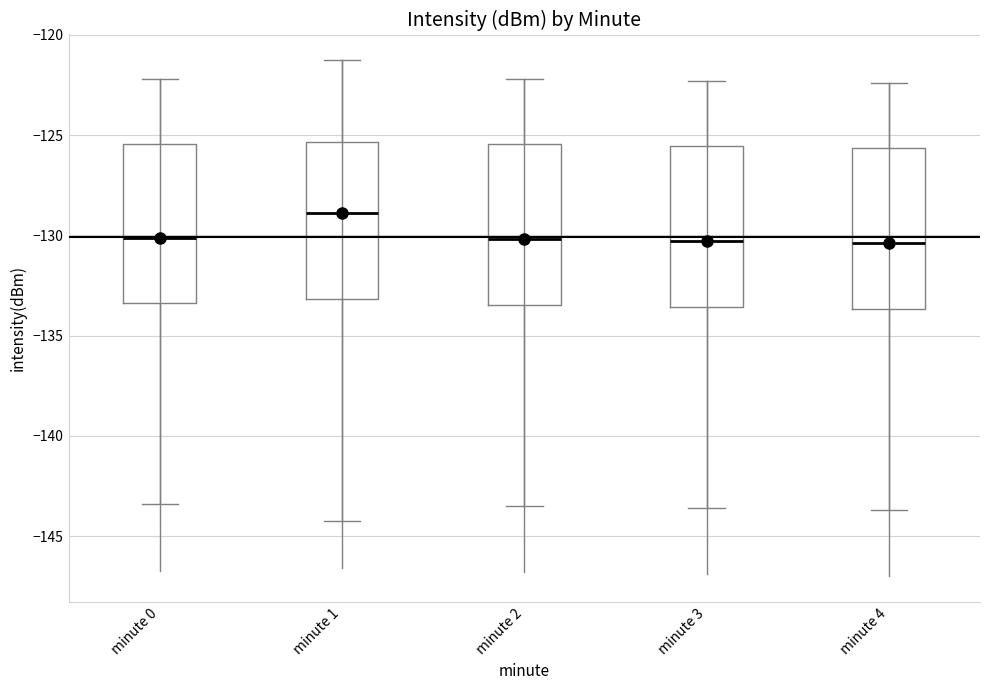

Reading left to right, transcribe this box plot: for each box, give where its median line is, the range the box spans, and where its two whiskers end, as read against the y-axis. The values are not printed on the chart, so give them approximately, as read against the axis.

minute 0: median -130.0, box -133.5 to -125.5, whiskers -143.5 to -122.0
minute 1: median -129.0, box -133.0 to -125.5, whiskers -144.5 to -121.5
minute 2: median -130.0, box -133.5 to -125.5, whiskers -143.5 to -122.0
minute 3: median -130.5, box -133.5 to -125.5, whiskers -143.5 to -122.5
minute 4: median -130.5, box -133.5 to -125.5, whiskers -143.5 to -122.5